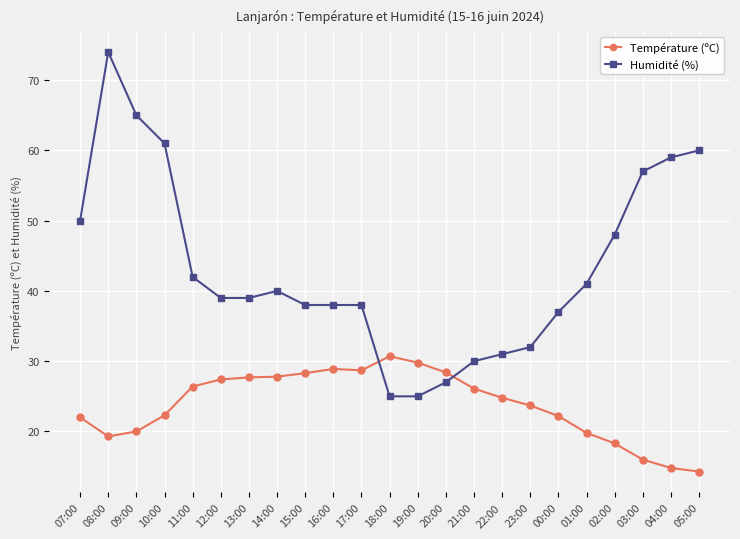

Which category has the highest value in the Humidité (%) series?

08:00